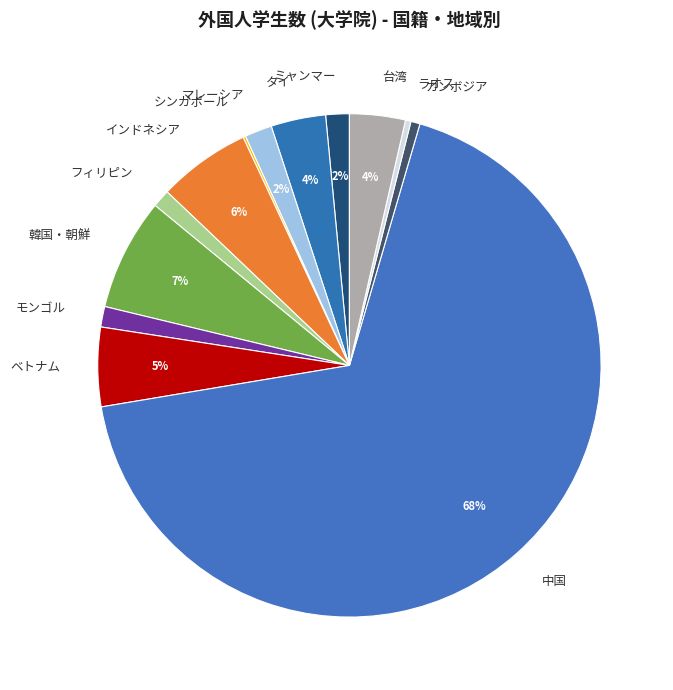

Does any single category account for the majority?

Yes